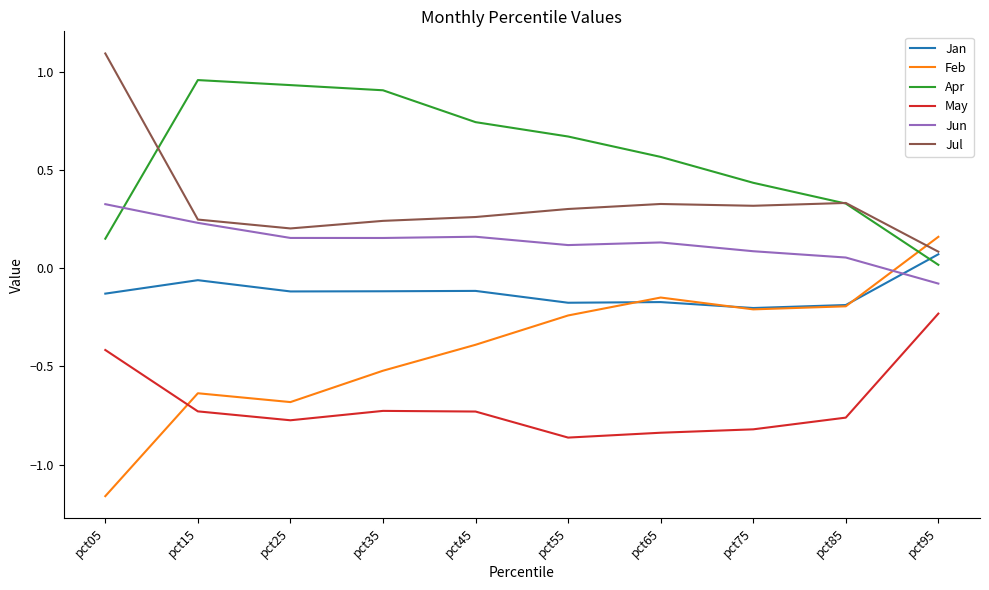

What is the difference between the highest and lowest values at pct85?

1.1